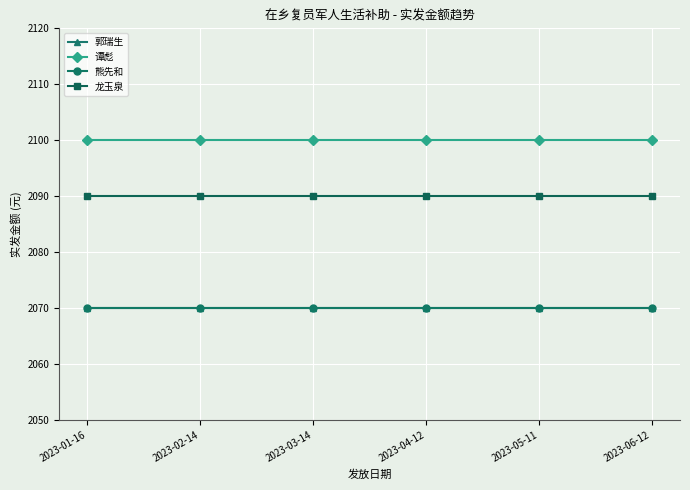

Does the chart have visible grid lines?

Yes